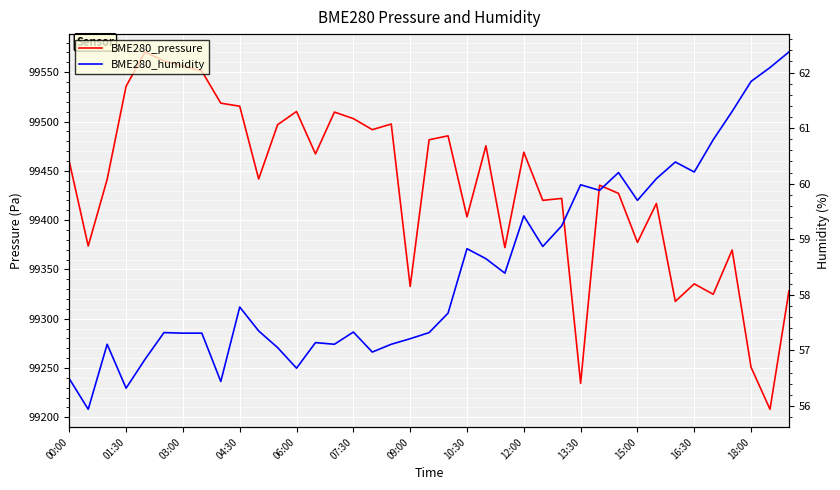

Rank the series at 34 from lowest to highest value.

BME280_humidity, BME280_pressure